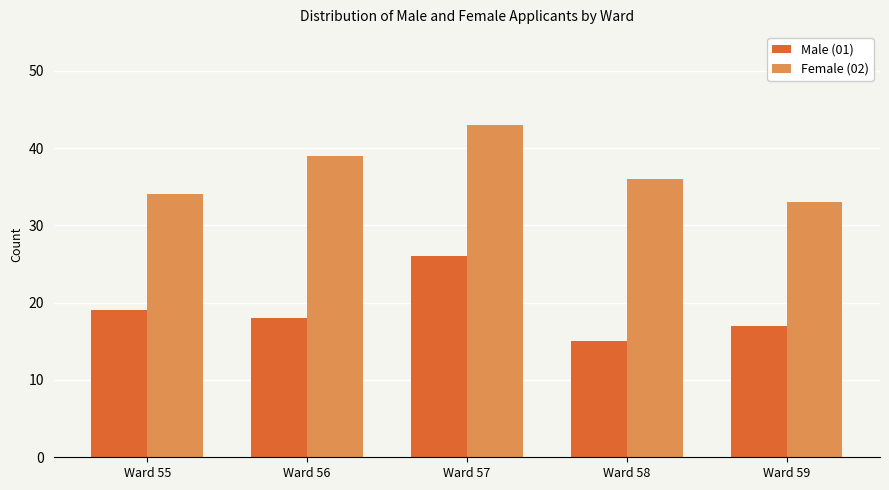

Is the value of Female (02) at Ward 59 greater than the value of Male (01) at Ward 59?

Yes